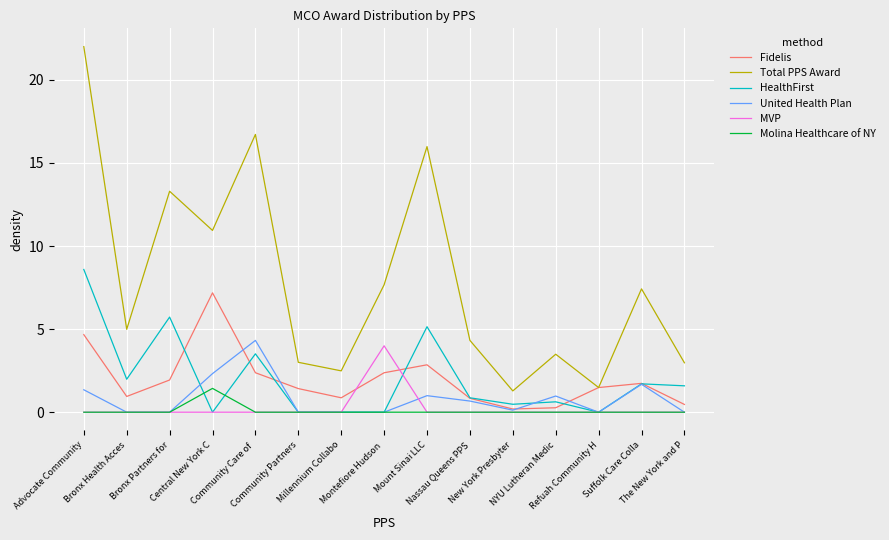

Rank the series by their maximum value, from highest to lowest.

Total PPS Award, HealthFirst, Fidelis, United Health Plan, MVP, Molina Healthcare of NY